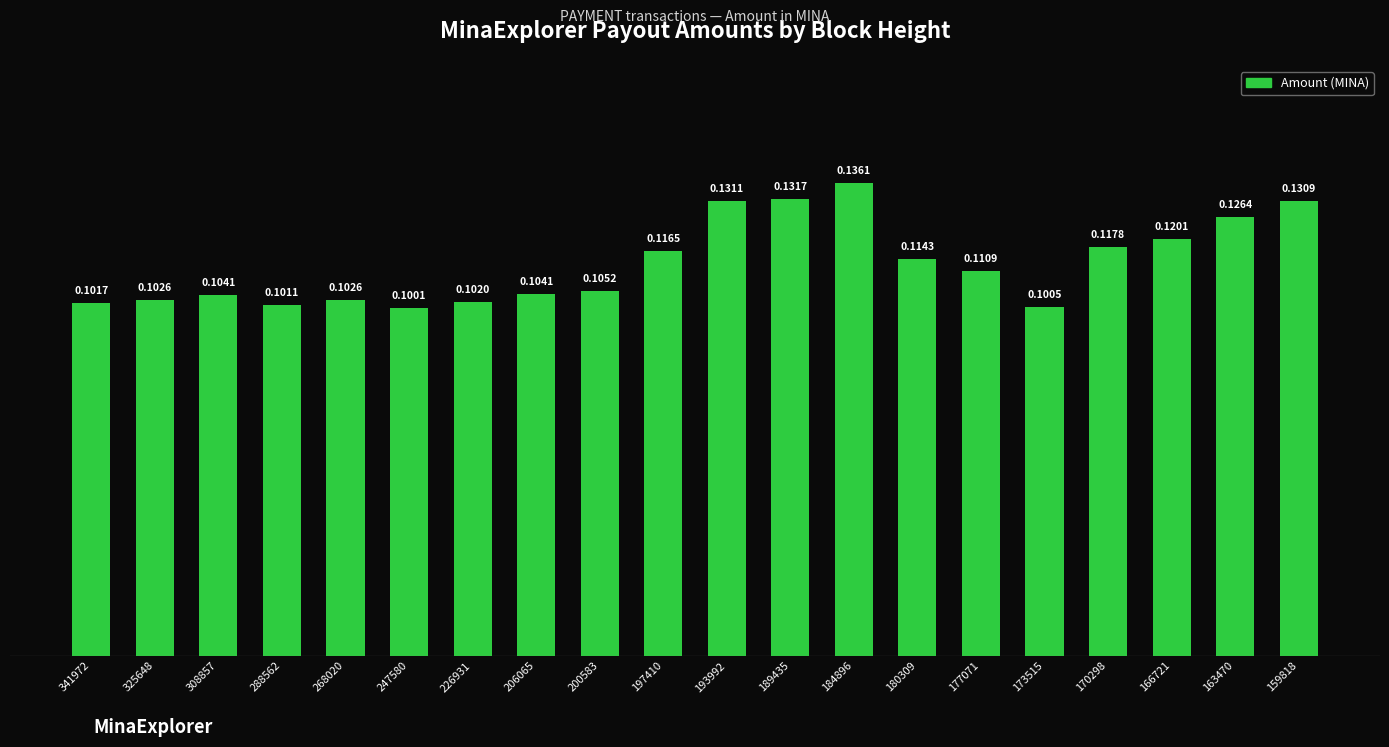

The value at 166721 is 0.1. True or false?

True